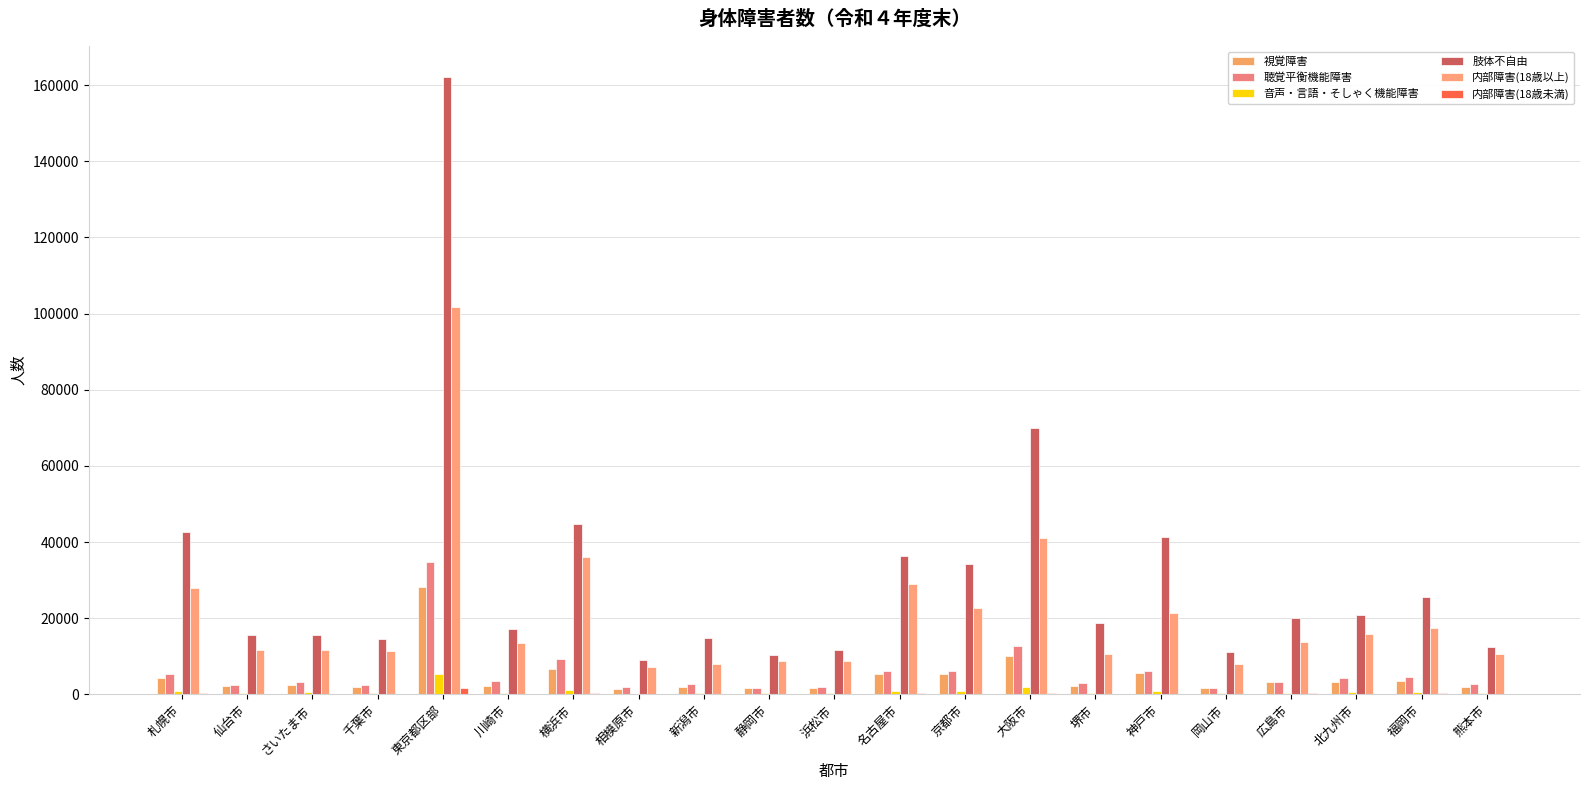

Reading left to right, extract all data points from this chart.

視覚障害: 4402	2257	2321	1854	28093	2238	6543	1277	1960	1566	1547	5407	5217	10017	2142	5667	1537	3208	3117	3481	1816
聴覚平衡機能障害: 5314	2481	3126	2387	34650	3462	9190	1951	2763	1673	2015	6258	6000	12740	3061	6169	1676	3257	4354	4439	2761
音声・言語・そしゃく機能障害: 872	424	525	401	5385	478	1053	179	363	298	323	897	753	1934	408	833	279	456	570	579	259
肢体不自由: 42713	15588	15491	14503	162127	17152	44742	8960	14714	10377	11687	36323	34306	70053	18676	41225	11075	20066	20827	25628	12467
内部障害(18歳以上): 27961	11596	11657	11440	101734	13456	35955	7108	7902	8854	8763	28923	22685	41183	10702	21296	8004	13769	15916	17351	10653
内部障害(18歳未満): 221	119	154	97	1581	178	386	71	70	79	101	323	152	288	131	212	88	223	170	273	134